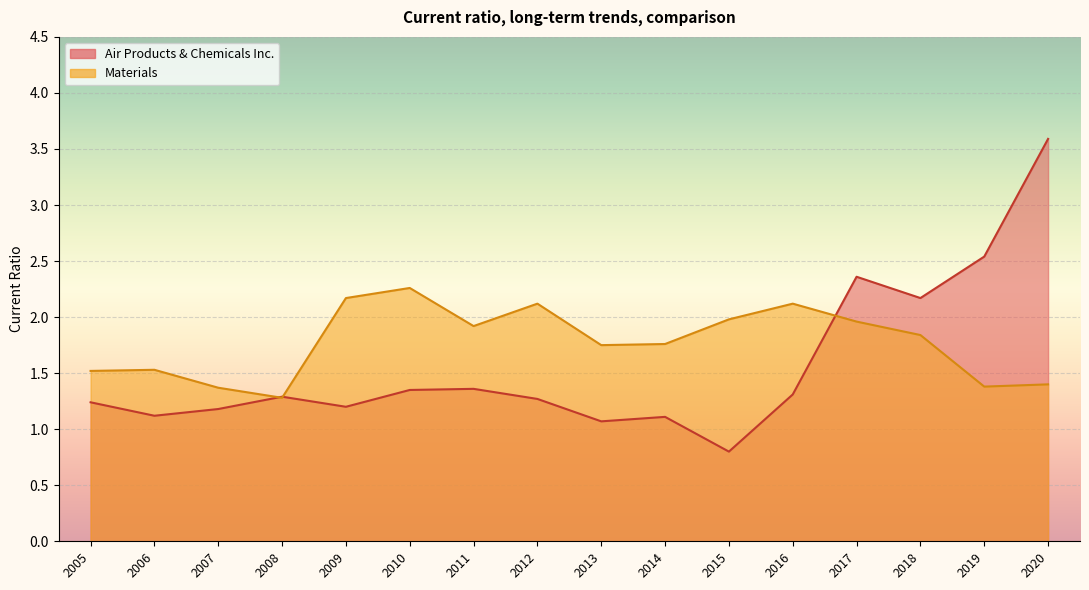

What is the maximum value shown in the chart?

3.6